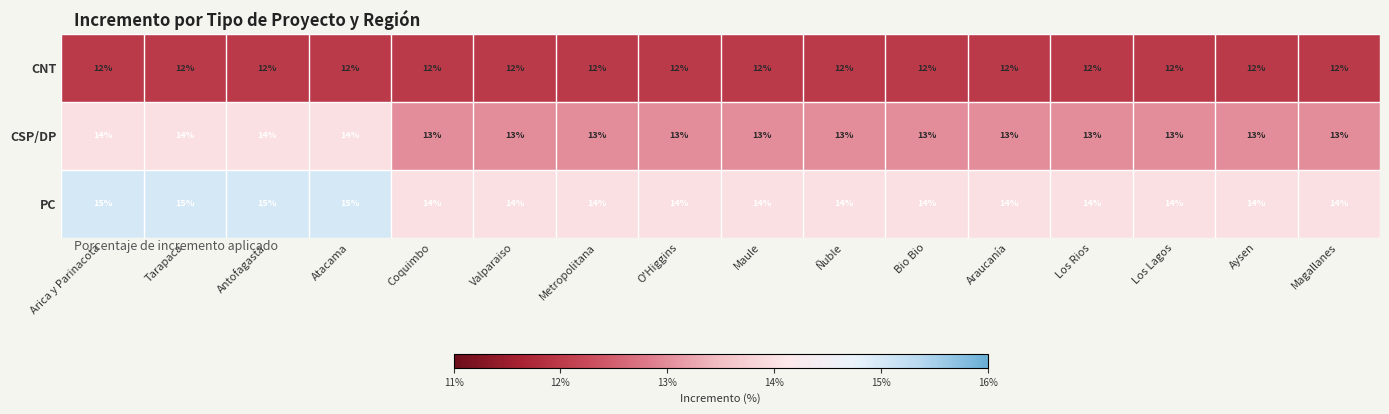

What is the average value of the PC series?

14